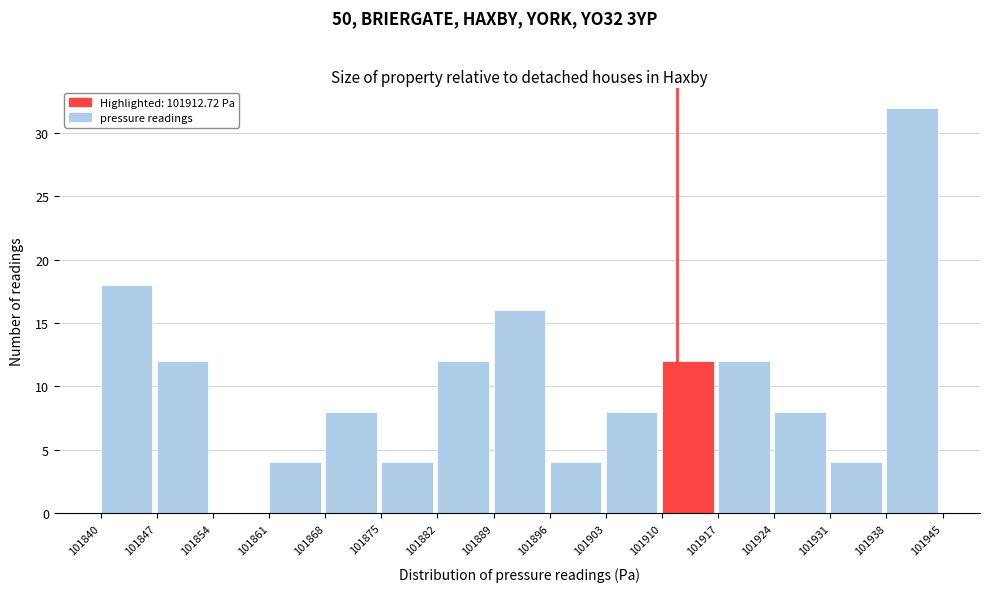

Reading left to right, list every bar in this chart as the range it spans on the x-axis followed by its height. The values are not printed on the chart, so give them approximately, as read against the axis.

101840 to 101847: 18
101847 to 101854: 12
101854 to 101861: 0
101861 to 101868: 4
101868 to 101875: 8
101875 to 101882: 4
101882 to 101889: 12
101889 to 101896: 16
101896 to 101903: 4
101903 to 101910: 8
101910 to 101917: 12
101917 to 101924: 12
101924 to 101931: 8
101931 to 101938: 4
101938 to 101945: 32